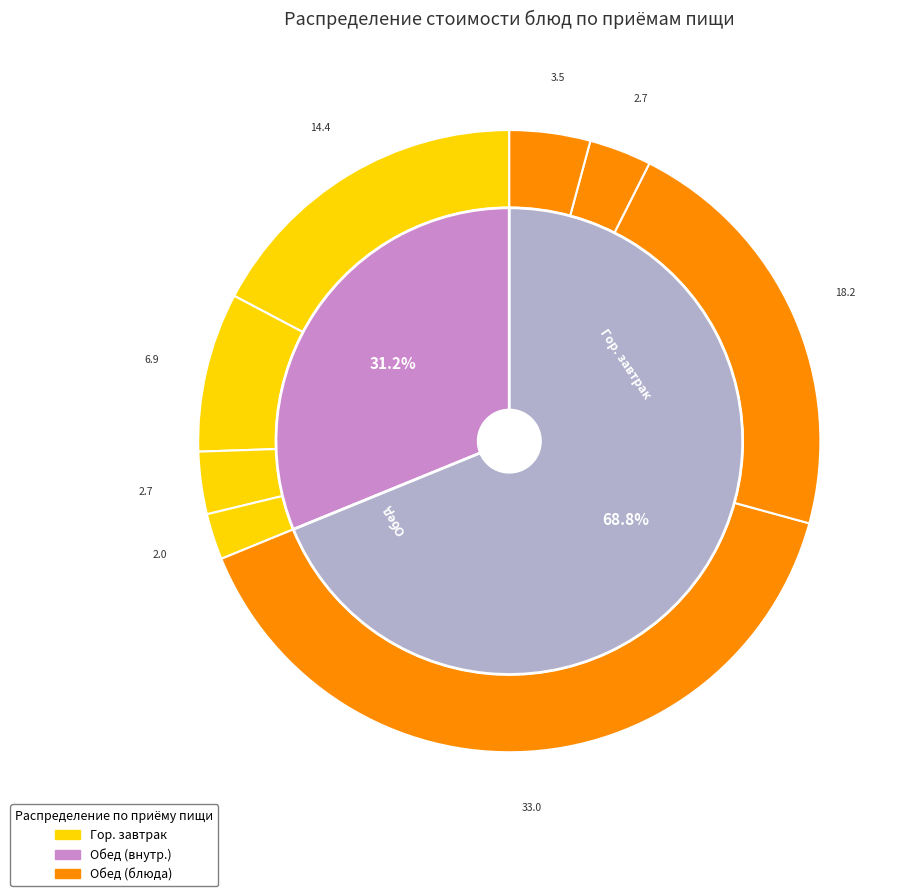

Does напиток (обед) represent more than half of the total?

No